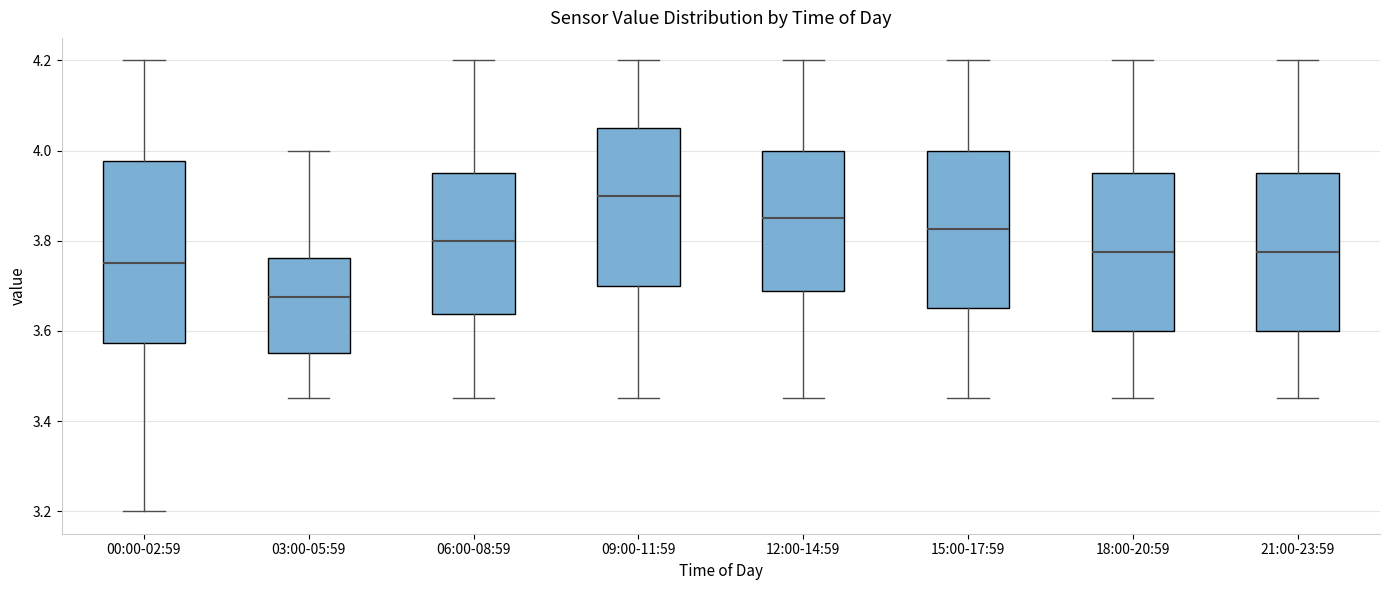

Reading left to right, read every box against the y-axis: the position of its median line, the range the box covers, and the ends of its whiskers. The values are not printed on the chart, so give them approximately, as read against the axis.

00:00-02:59: median 3.76, box 3.58 to 3.98, whiskers 3.20 to 4.20
03:00-05:59: median 3.68, box 3.56 to 3.76, whiskers 3.46 to 4.00
06:00-08:59: median 3.80, box 3.64 to 3.96, whiskers 3.46 to 4.20
09:00-11:59: median 3.90, box 3.70 to 4.06, whiskers 3.46 to 4.20
12:00-14:59: median 3.86, box 3.68 to 4.00, whiskers 3.46 to 4.20
15:00-17:59: median 3.82, box 3.66 to 4.00, whiskers 3.46 to 4.20
18:00-20:59: median 3.78, box 3.60 to 3.96, whiskers 3.46 to 4.20
21:00-23:59: median 3.78, box 3.60 to 3.96, whiskers 3.46 to 4.20